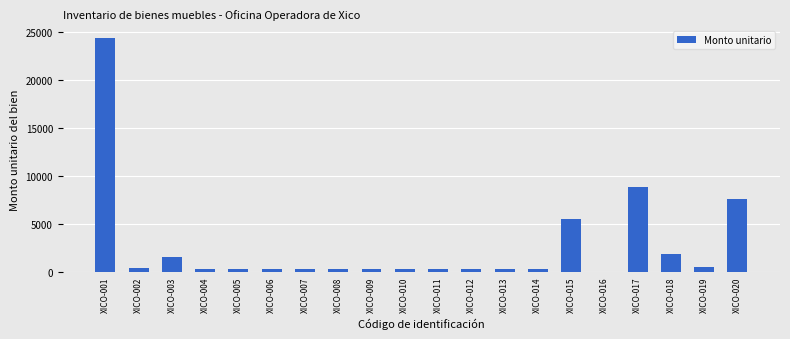

What is the greatest value displayed?

24347.8